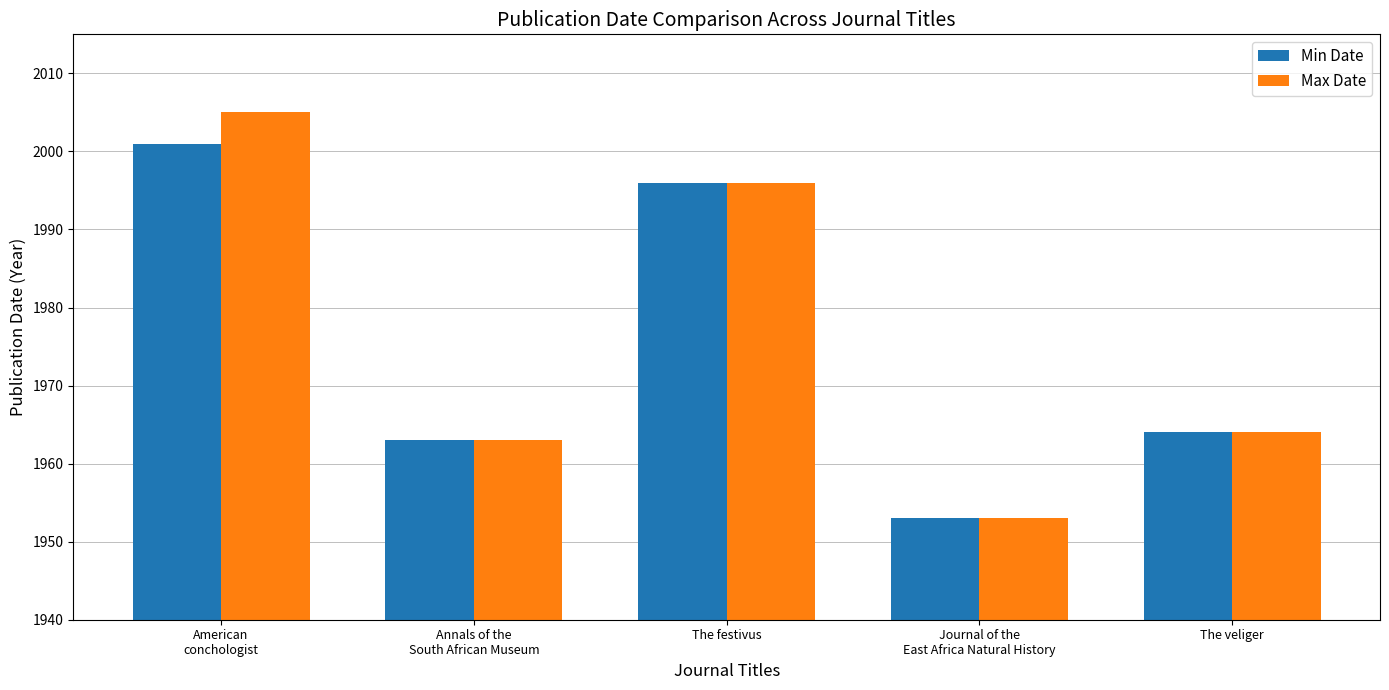

Which series has the largest range (max minus min)?

Max Date